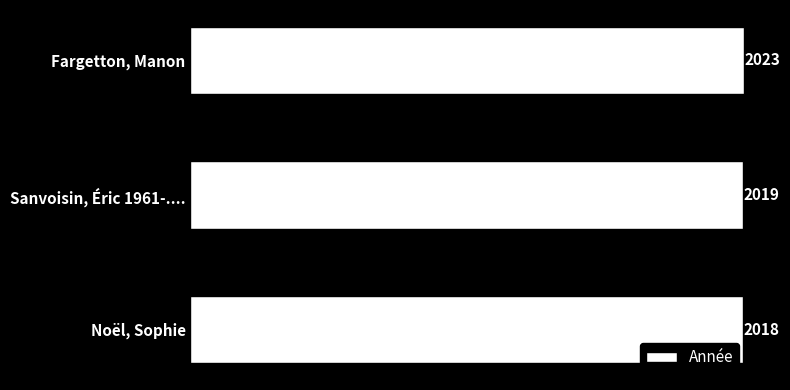

Is it true that the value at Fargetton, Manon is 2654?

False